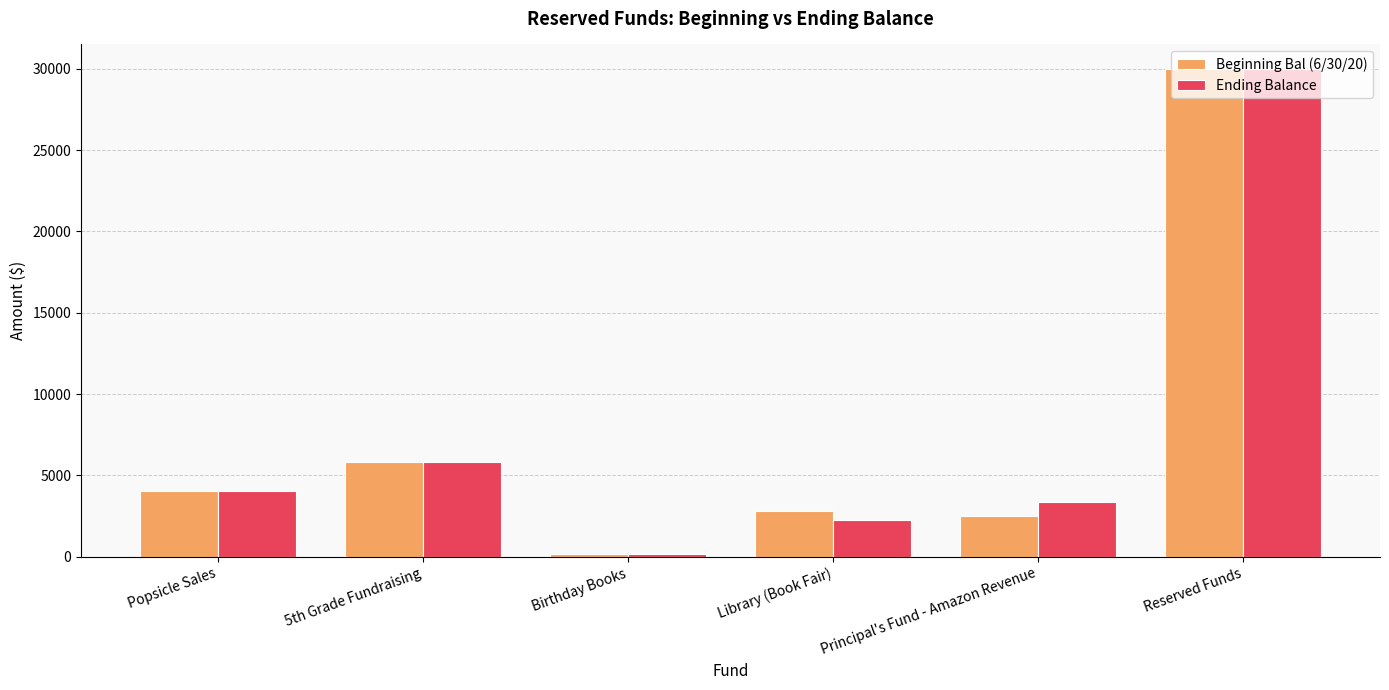

What is the difference between the maximum and minimum values in the Beginning Bal (6/30/20) series?

29805.1